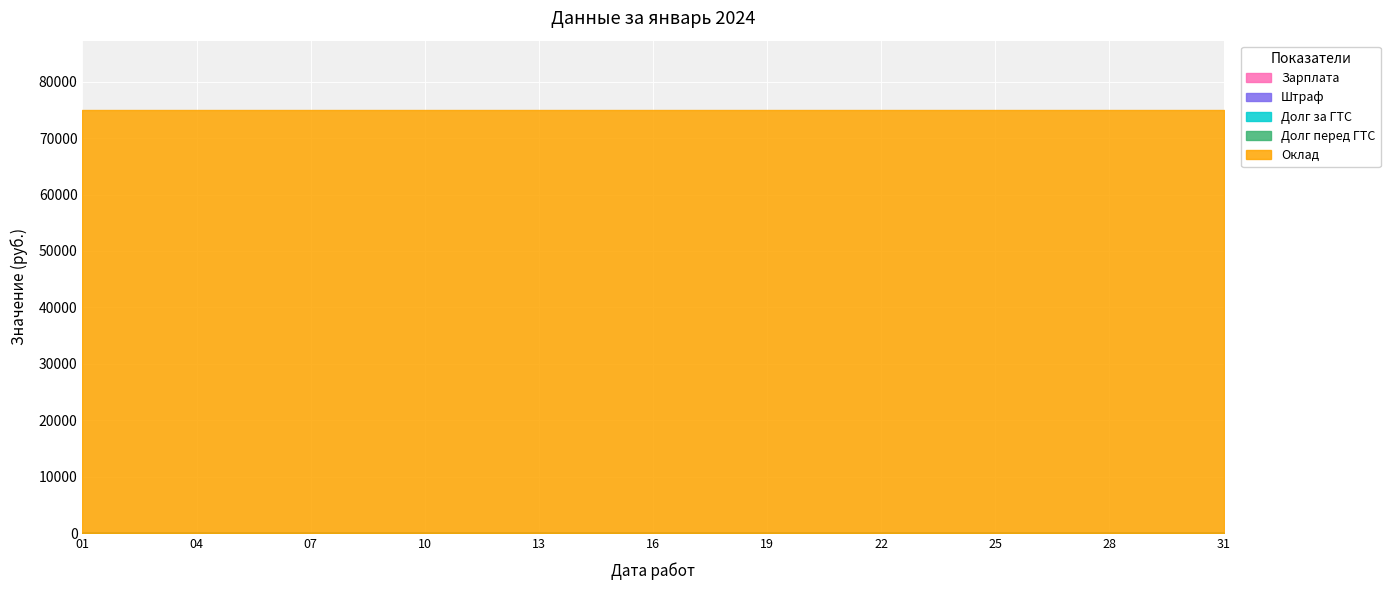

Is the value of Долг перед ГТС at 13 greater than the value of Оклад at 14?

No